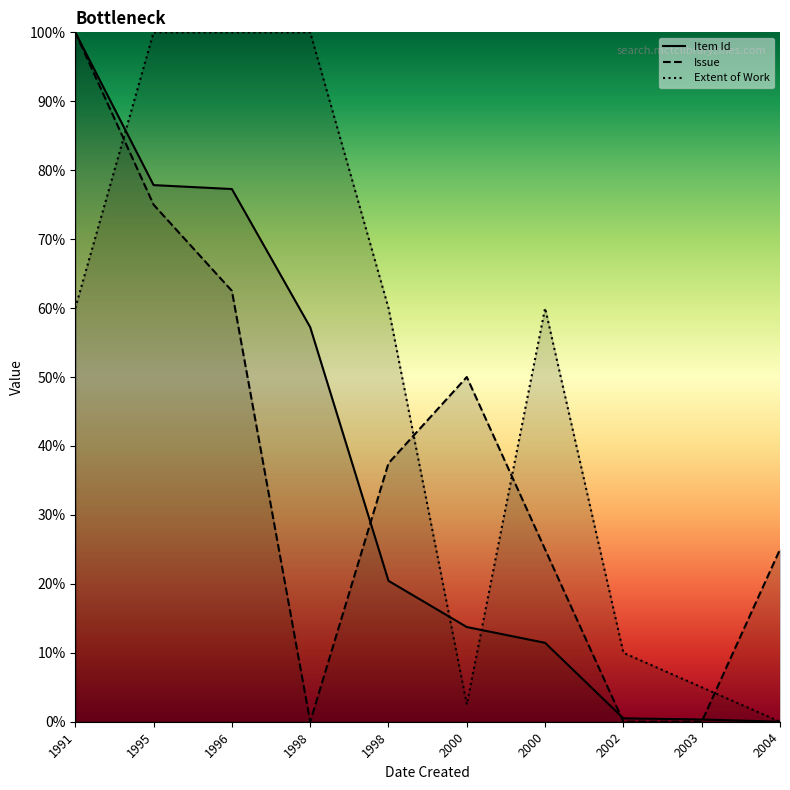

List the labels in order of Extent of Work value, largest first.

1995, 1996, 1998, 1991, 1998, 2000, 2002, 2003, 2000, 2004